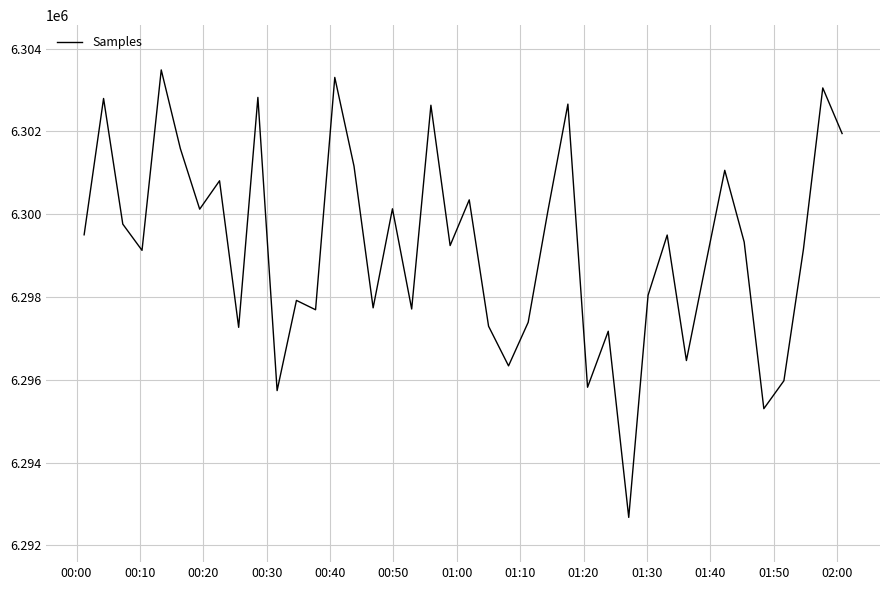

What is the difference between the maximum and minimum values?

10810